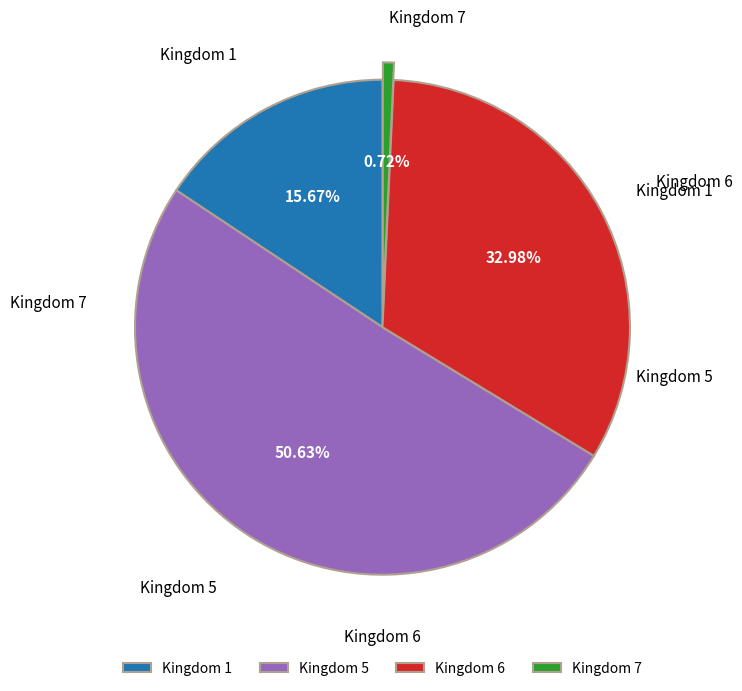

Does any single category account for the majority?

Yes